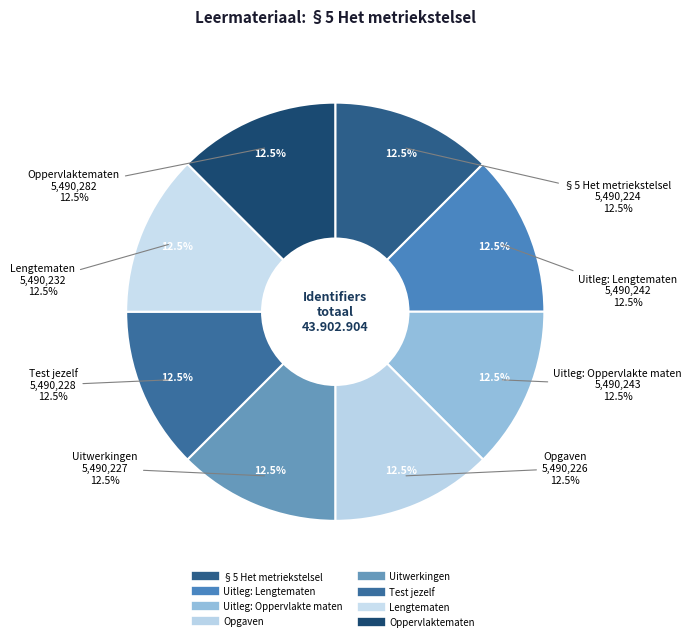

Is the sum of §5 Het metriekstelsel and Uitleg: Lengtematen greater than half?

No